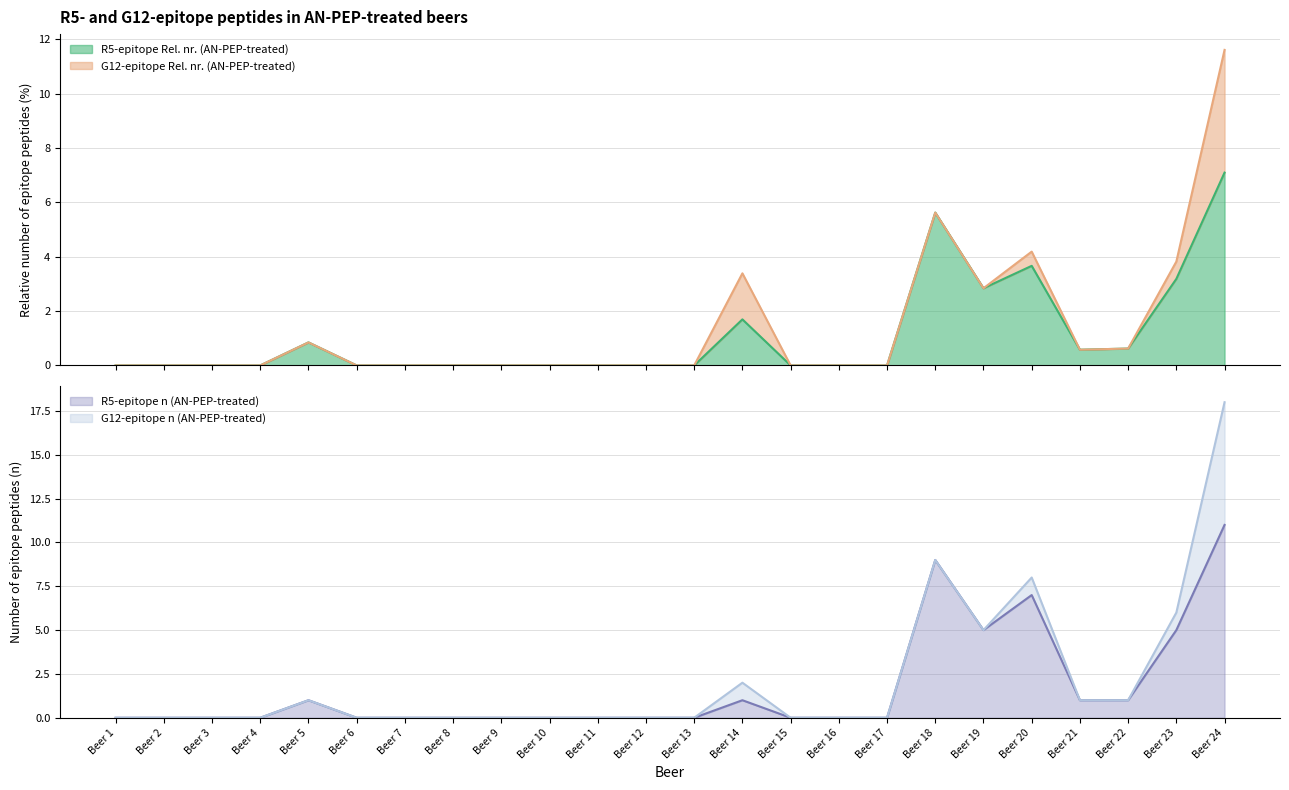

True or false: R5-epitope n (AN-PEP-treated) and R5-epitope Rel. nr. (AN-PEP-treated) cross at least once.

False